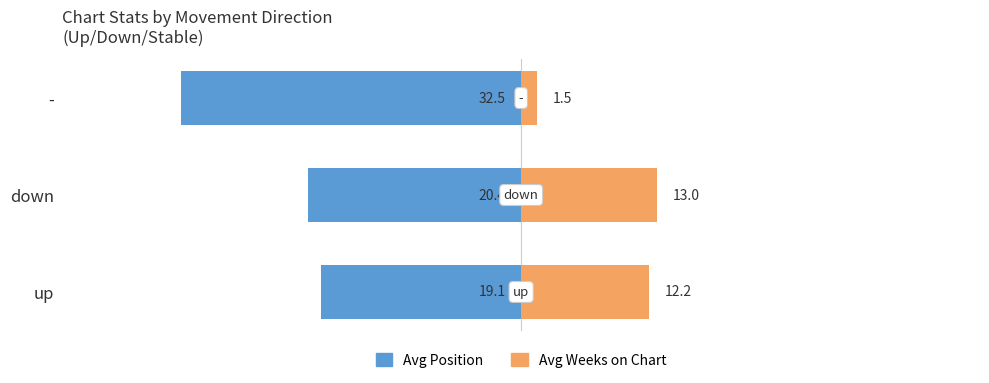

What is the difference between the Avg Weeks on Chart values at up and -?

10.7